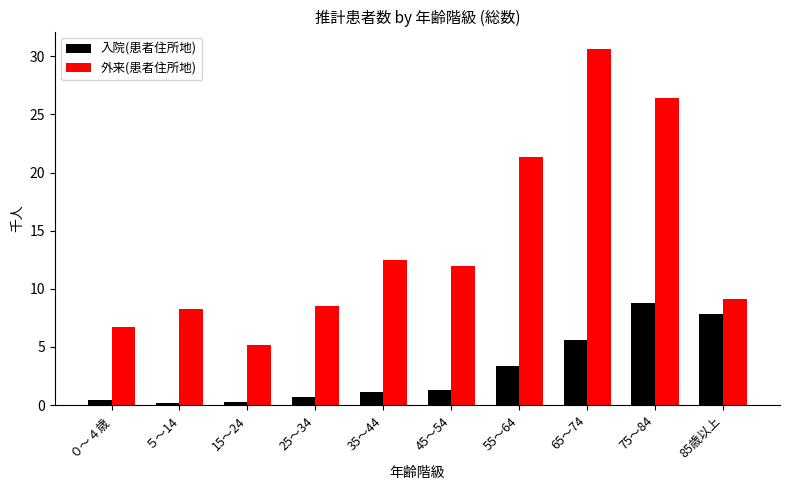

Between ０～４歳 and 15～24, which series saw the biggest shift?

外来(患者住所地)